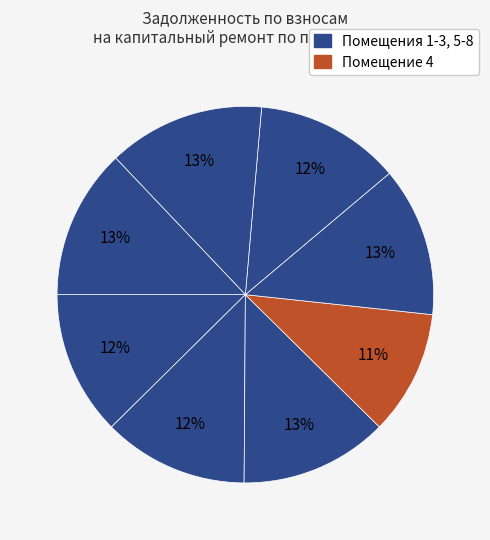

To the nearest percent, what is the average slice percentage?

12%